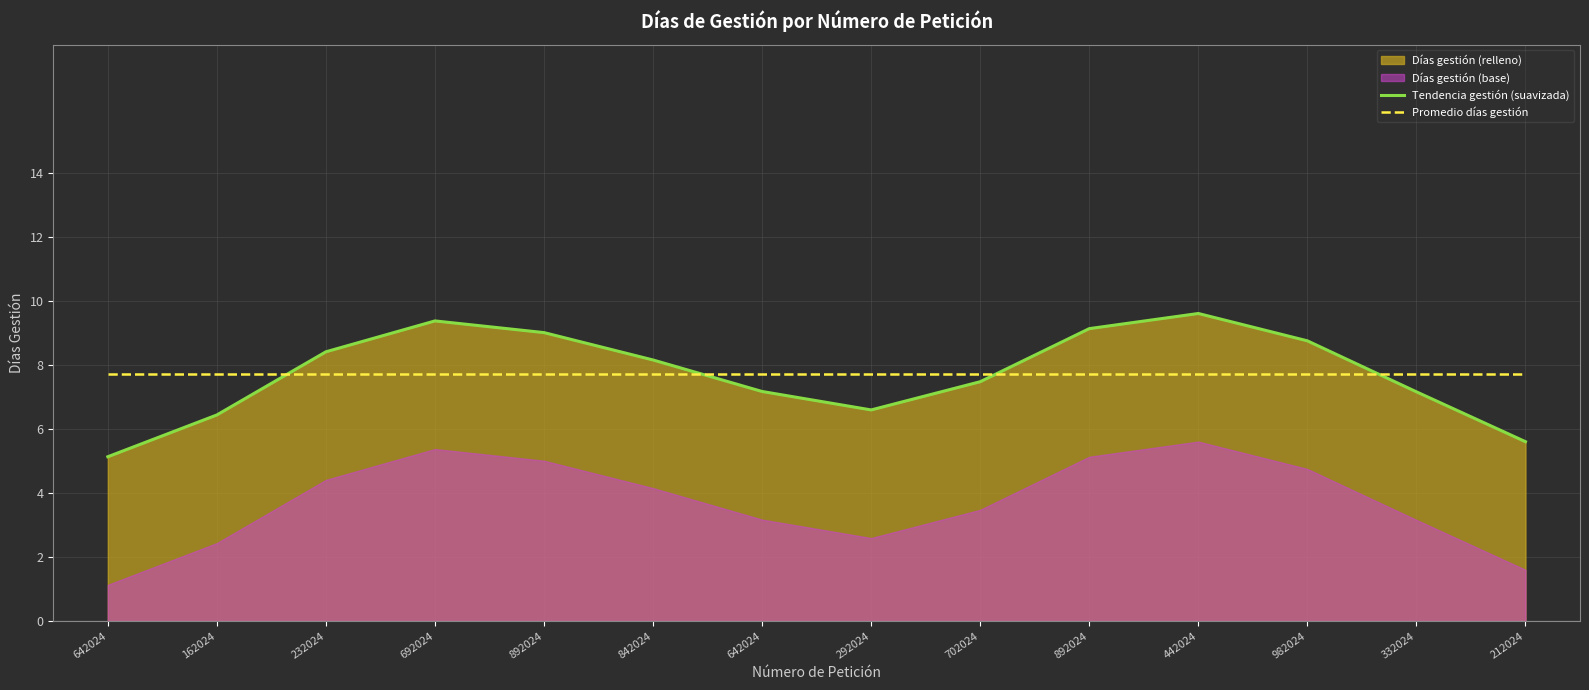

How many data points in Tendencia gestión (suavizada) are above 8?

7